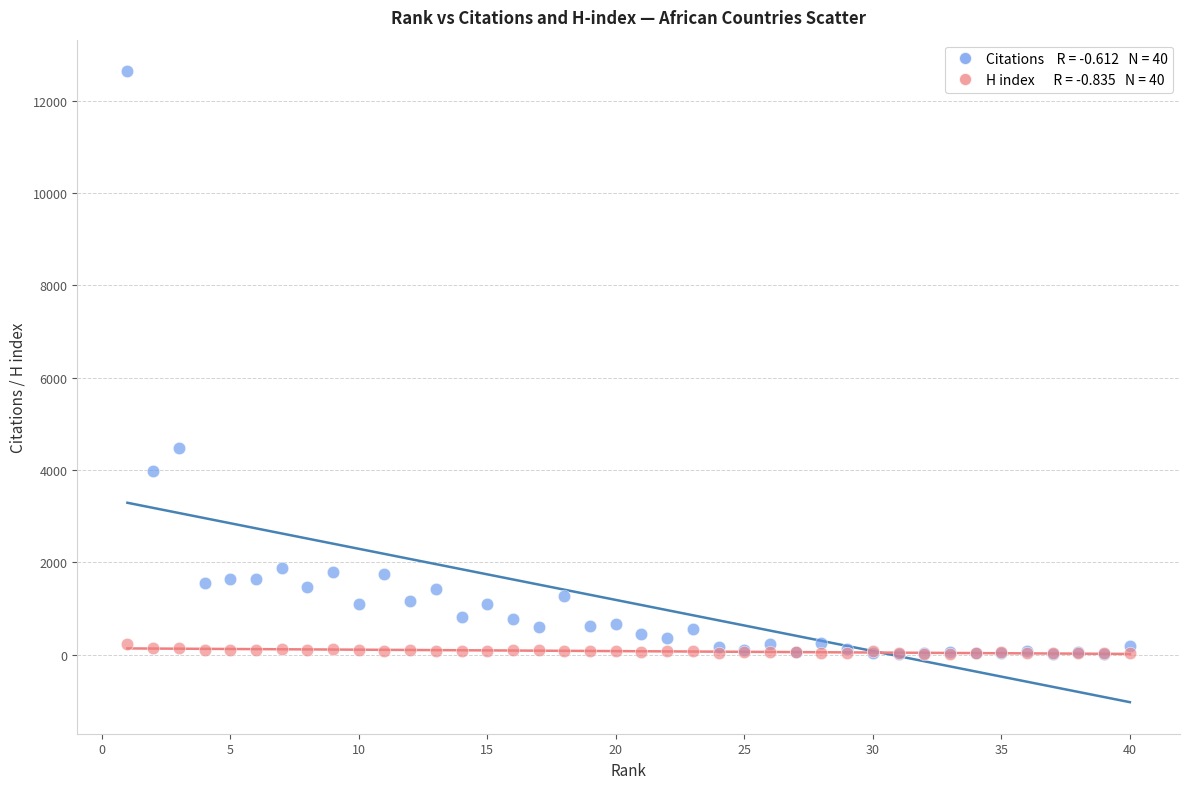

Across all series, what Y value is closest to 6323?

4468